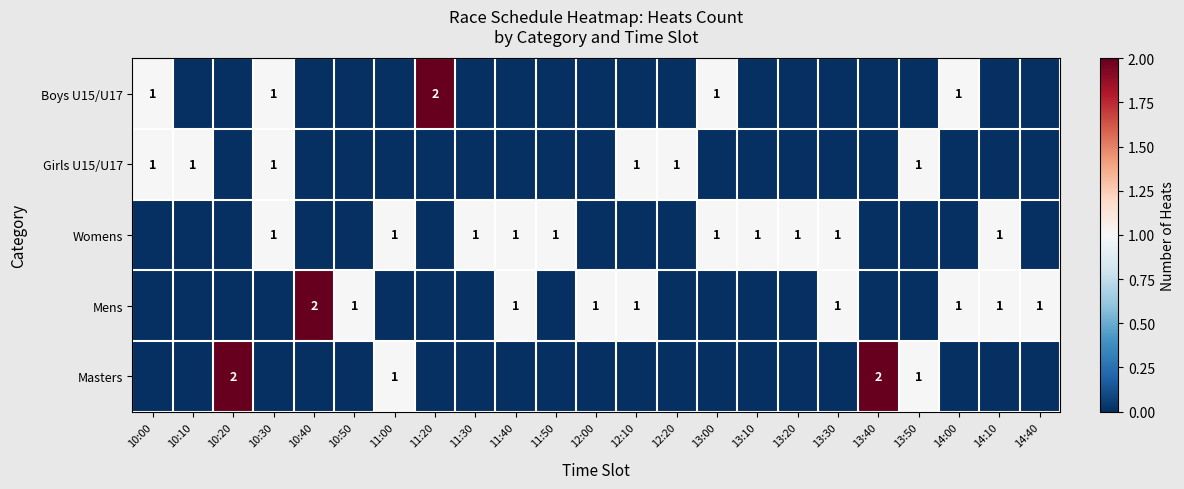

How many data points does each series have?

23